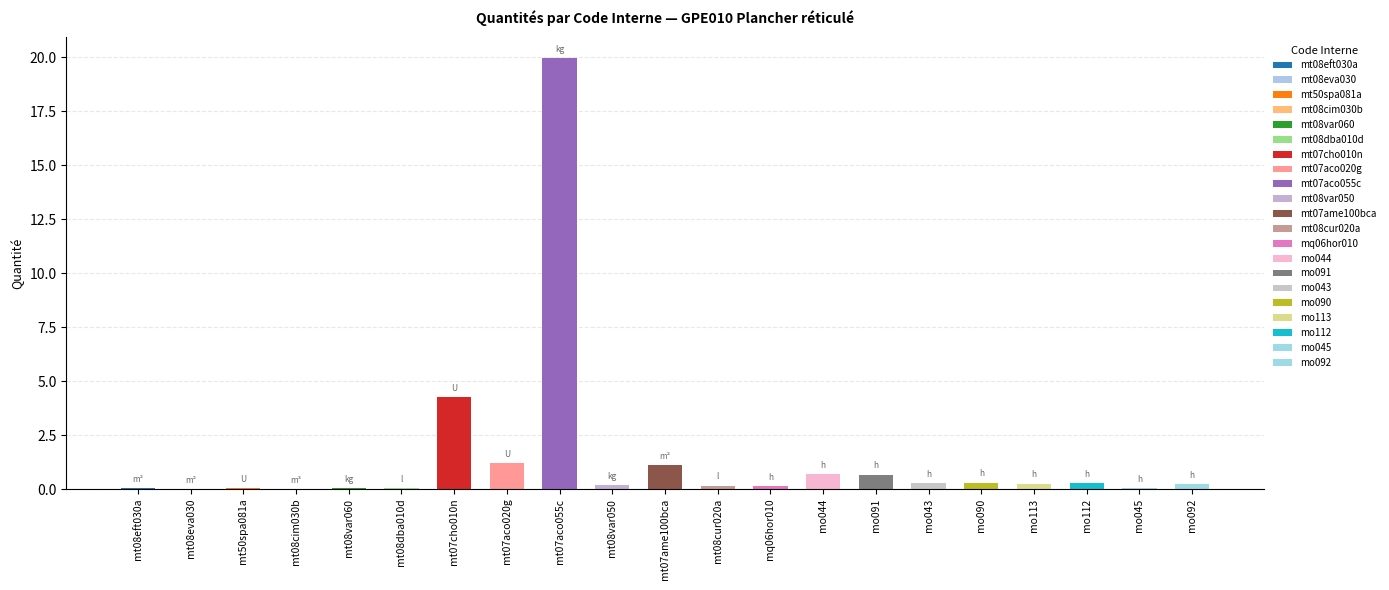

What is the value of the 14th bar from the left?

0.7